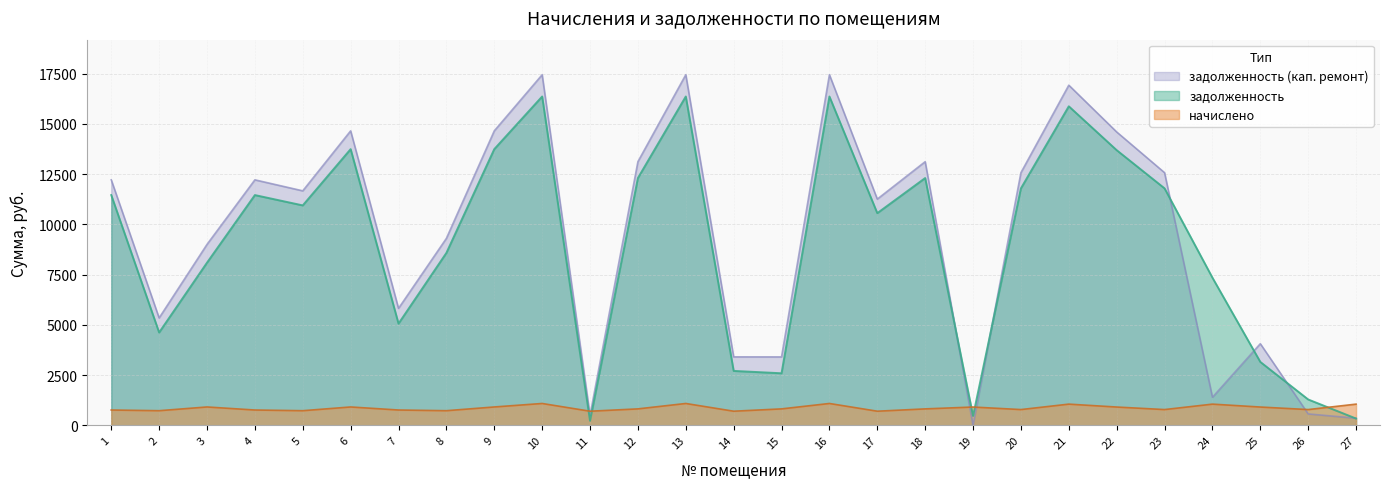

What is the value of the задолженность (кап. ремонт) point at the 23rd from the left?

12567.9